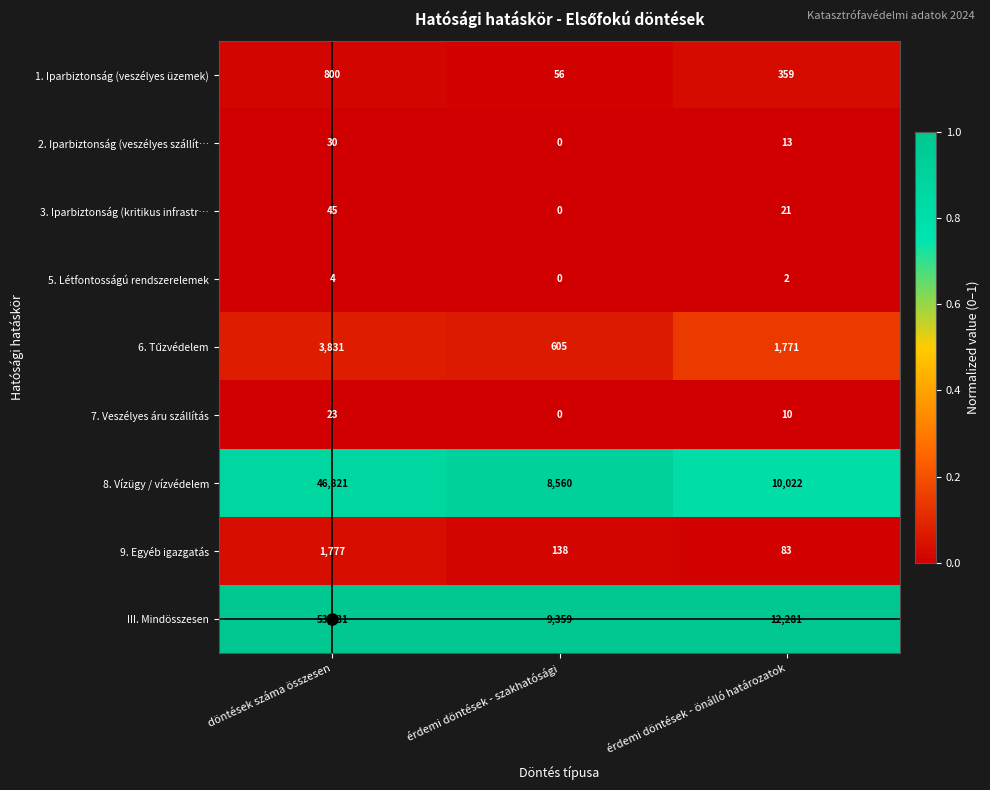

Is it true that 7. Veszélyes áru szállítás equals 23 at döntések száma összesen?

True